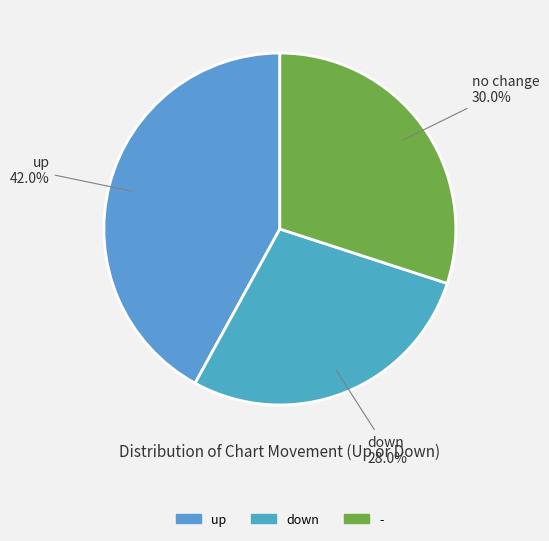

To the nearest percent, what is the difference between the largest and smallest slice percentages?

14%